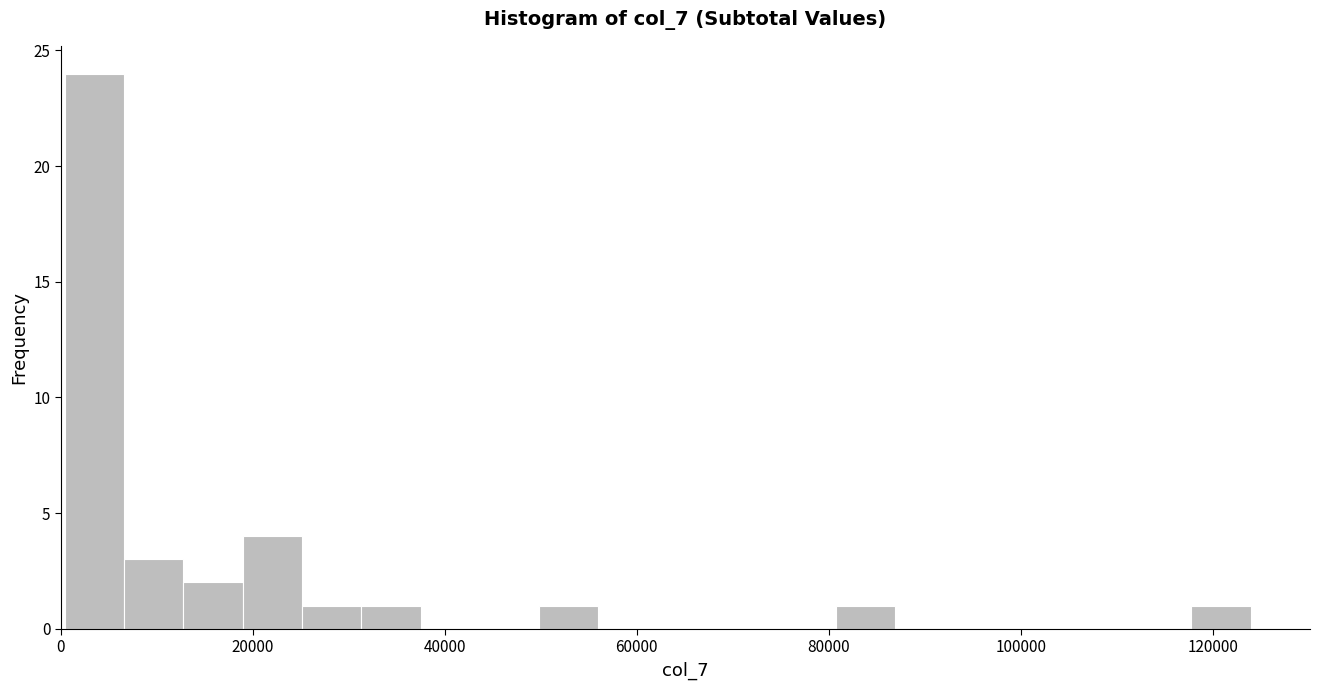

Read against the x-axis, roughly where is the centre of the tallest bar?

4000